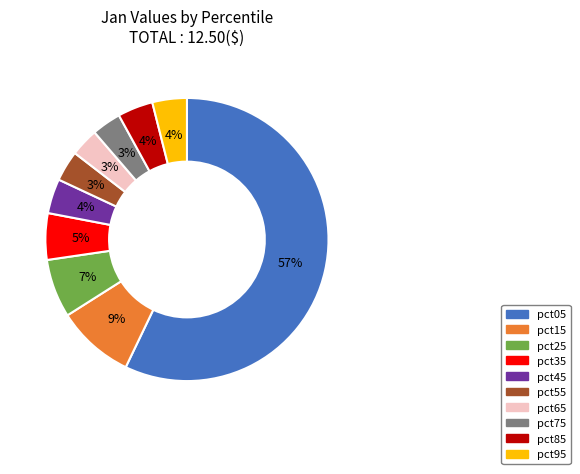

Which category has the biggest portion of the pie?

pct05